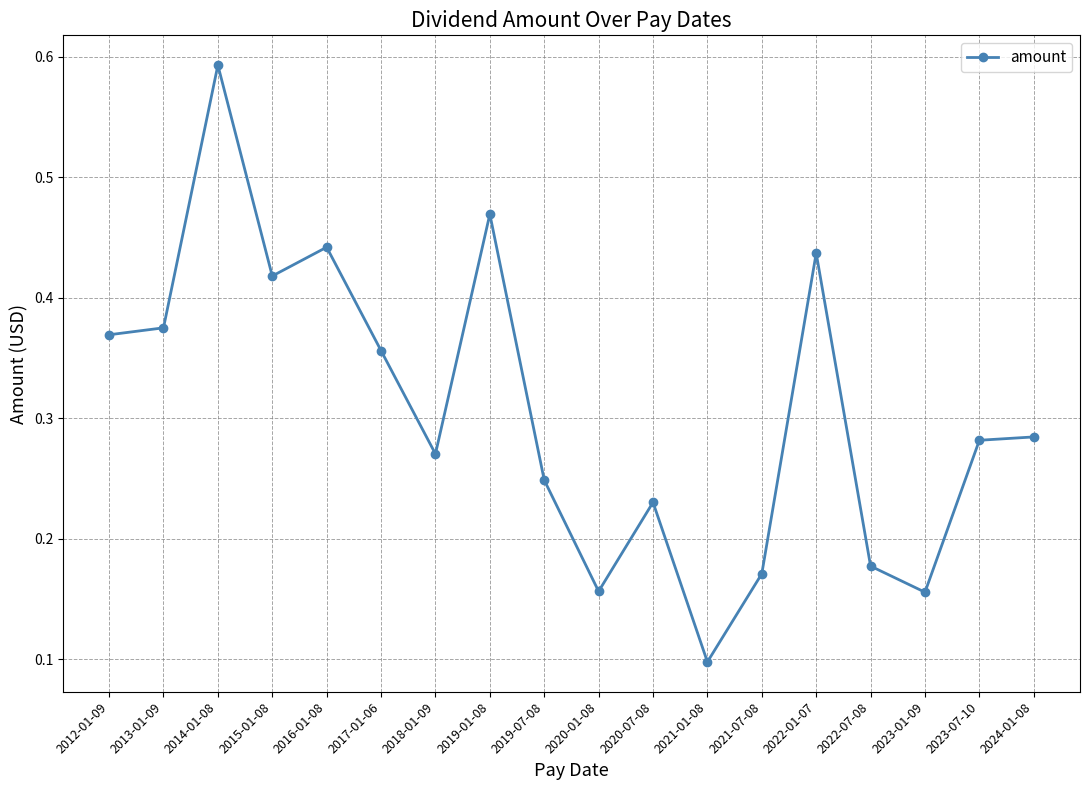

The value at 2012-01-09 is 0.2. True or false?

False